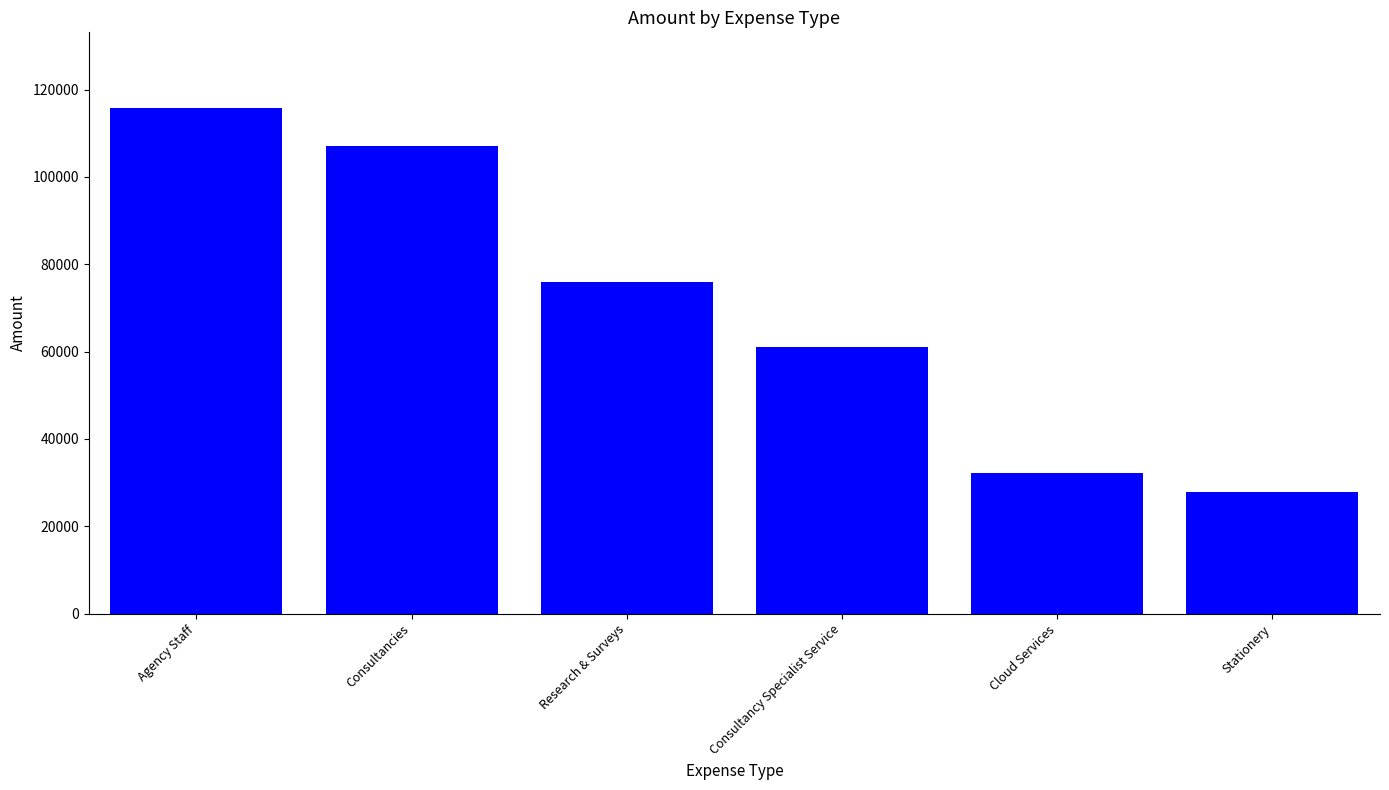

At which label is the value closest to 71824?

Research & Surveys